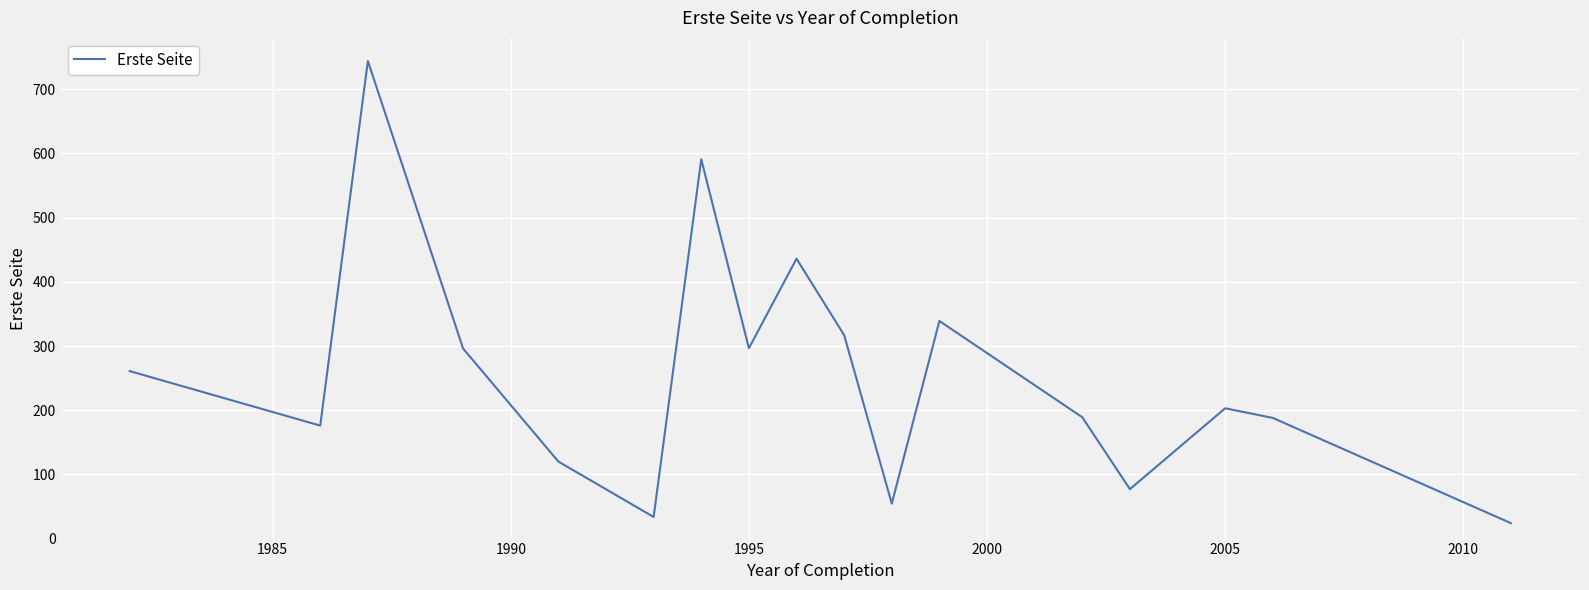

What is the greatest value displayed?

744.0